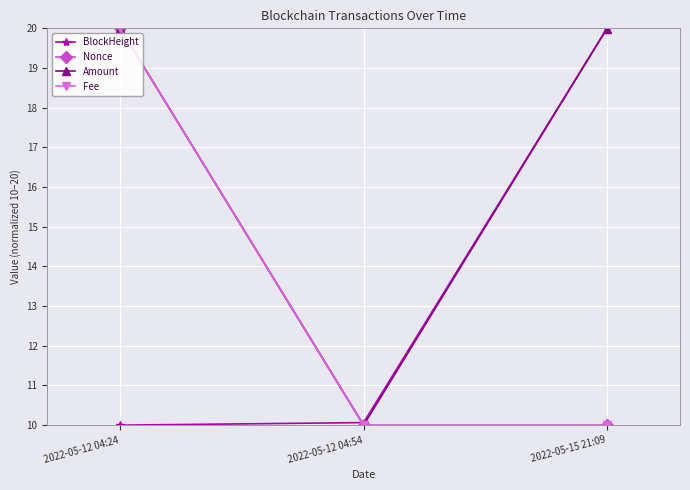

What is the value of the Fee point at the 1st from the left?

20.0